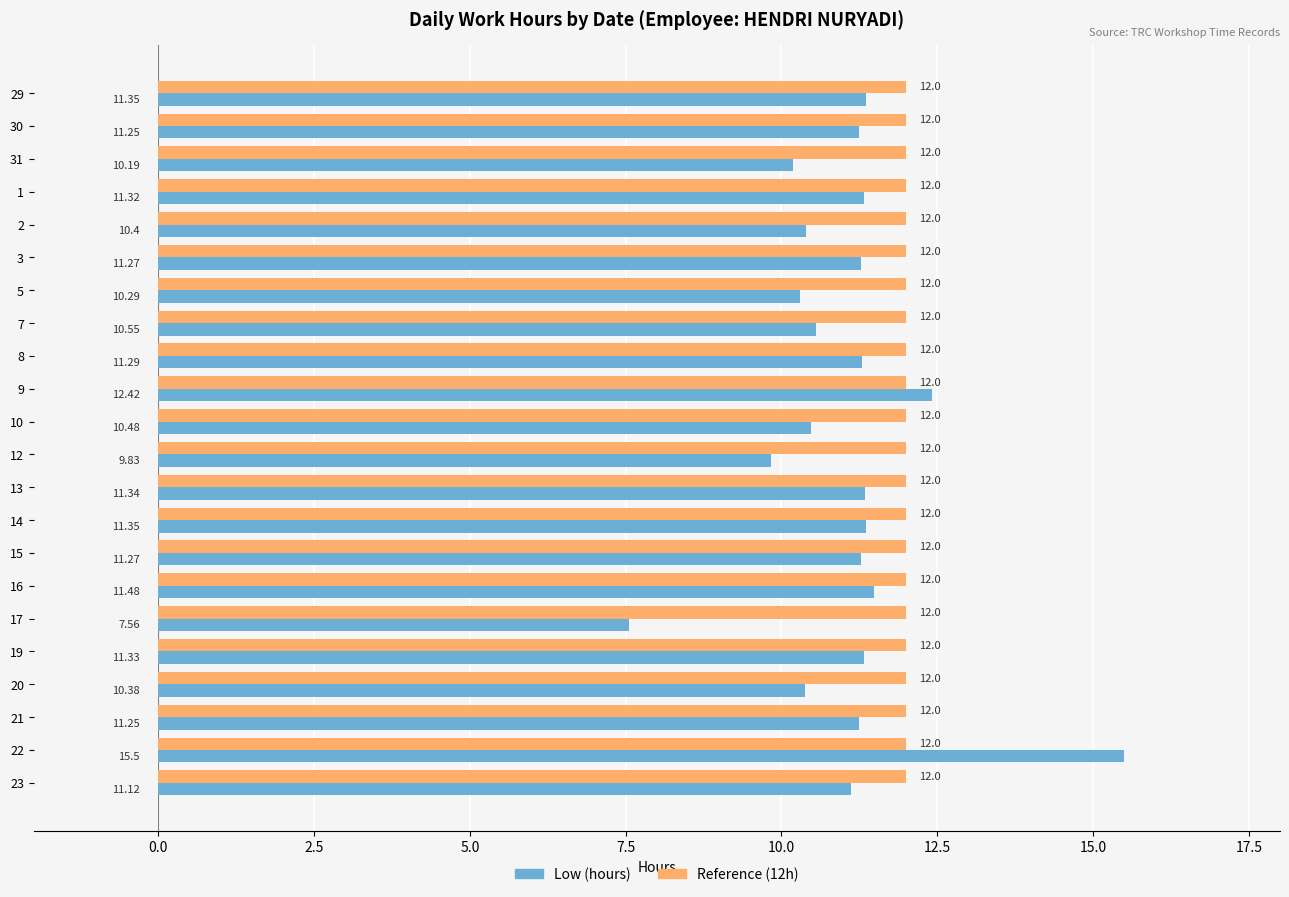

What is the total value across all series at 5?

22.3